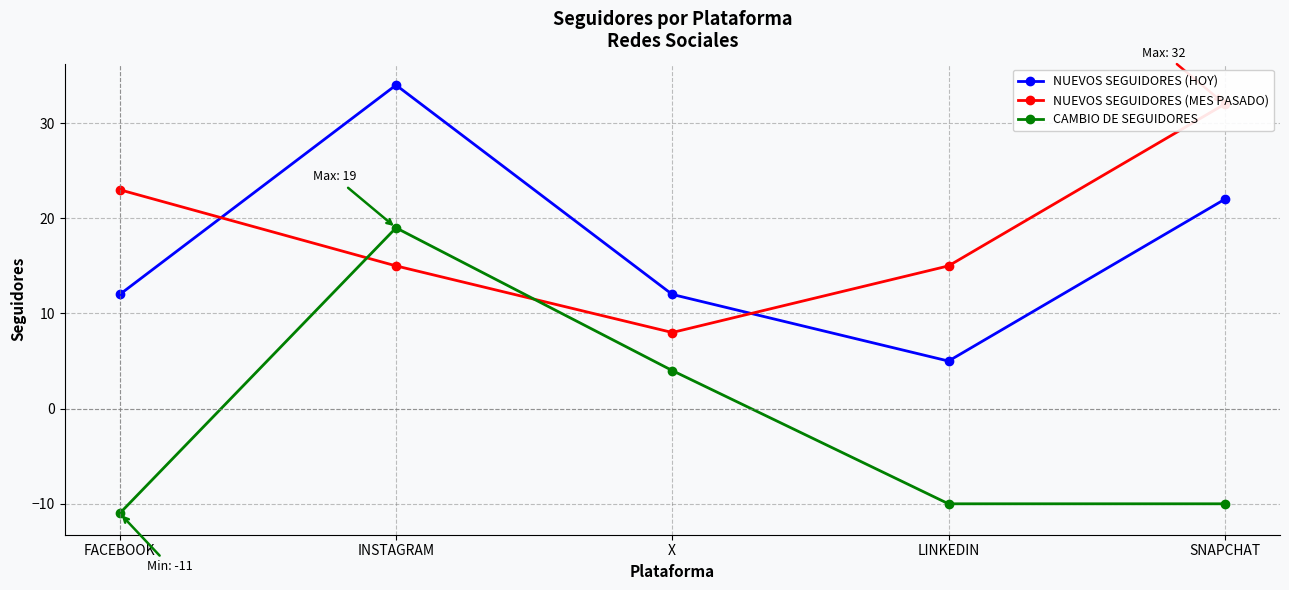

Between which two adjacent categories do NUEVOS SEGUIDORES (MES PASADO) and NUEVOS SEGUIDORES (HOY) first intersect?

FACEBOOK and INSTAGRAM